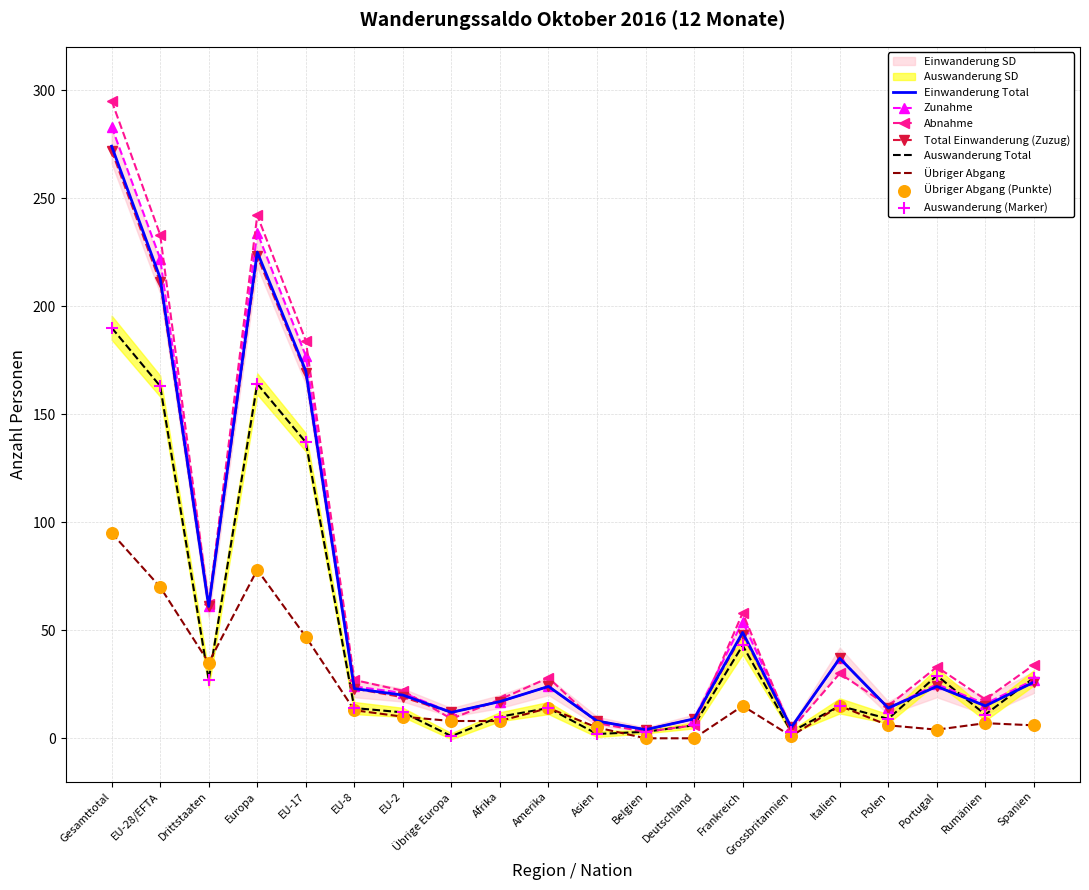

What is the total value across all series at Deutschland?

39